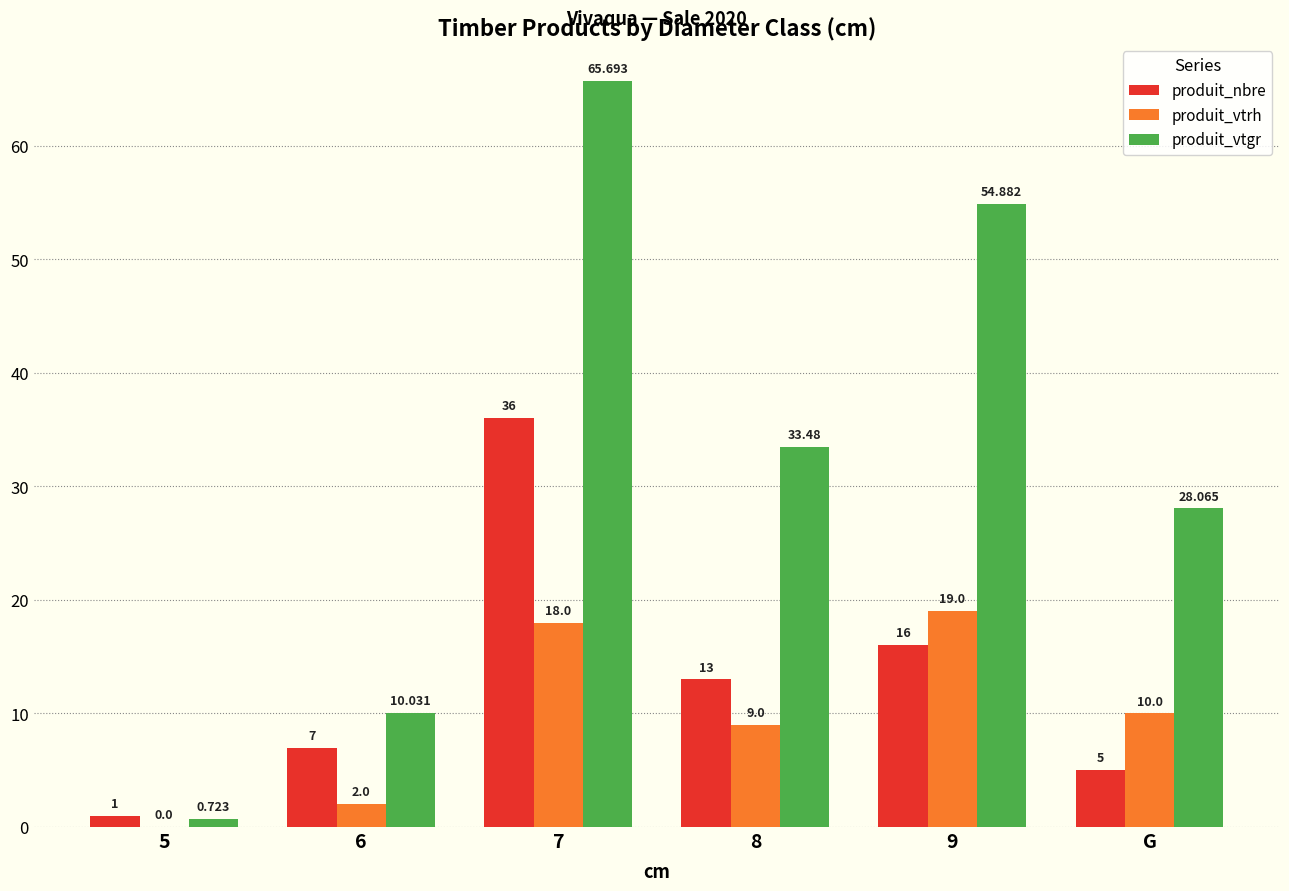

Between 5 and 8, which series saw the biggest shift?

produit_vtgr